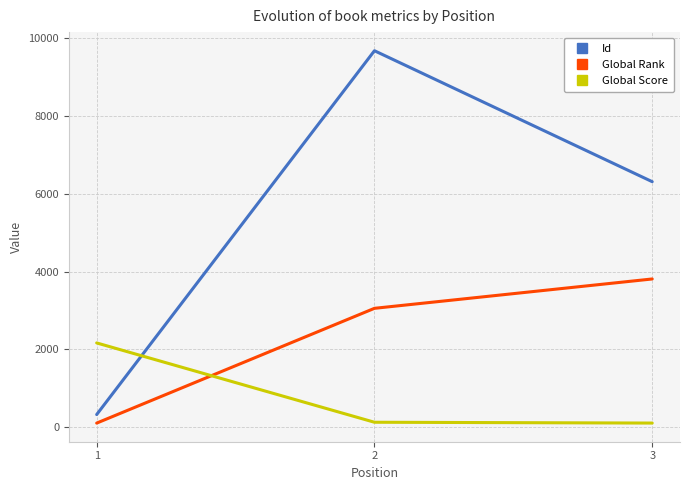

At which category does the chart reach its peak across all series?

2